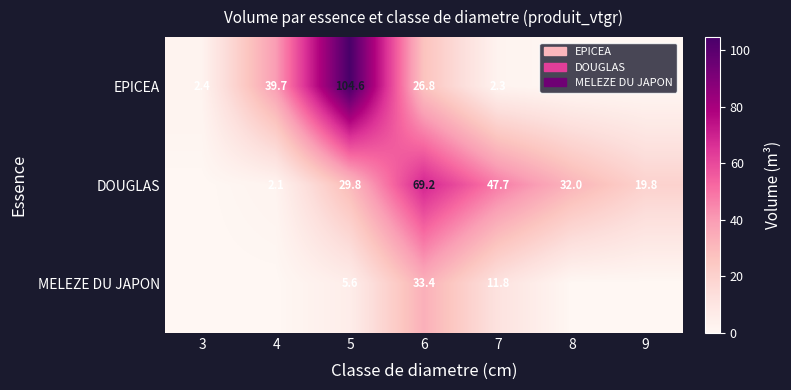

At 7, list the series in order from smallest to largest.

EPICEA, MELEZE DU JAPON, DOUGLAS